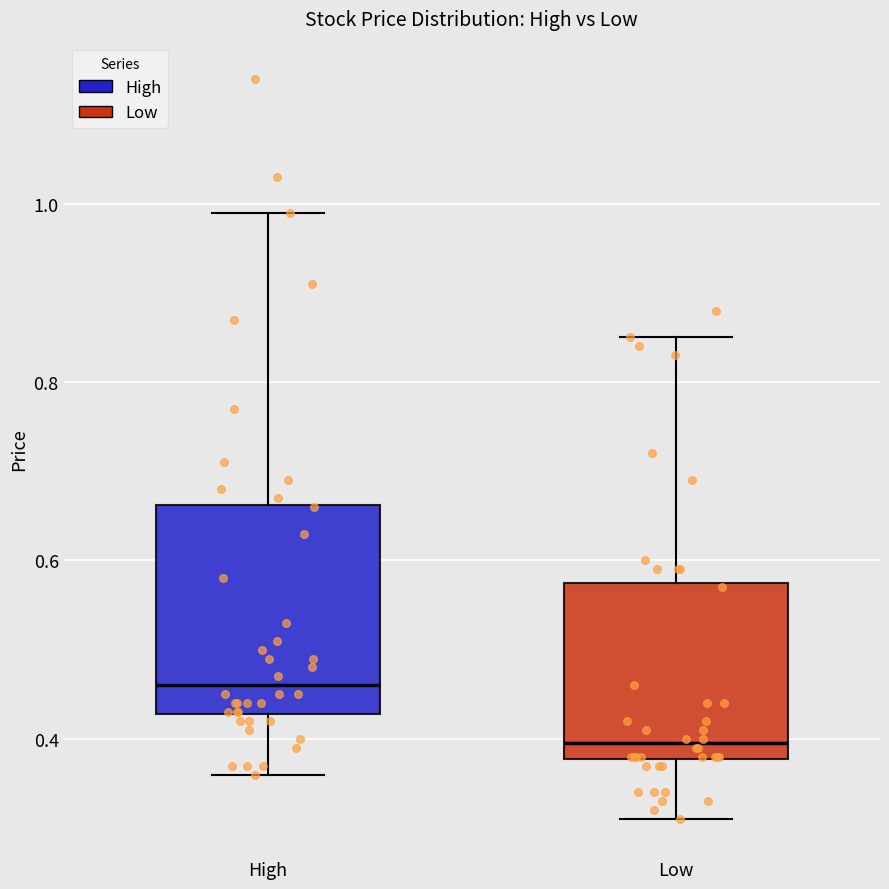

Which box's median line is the lowest?

Low